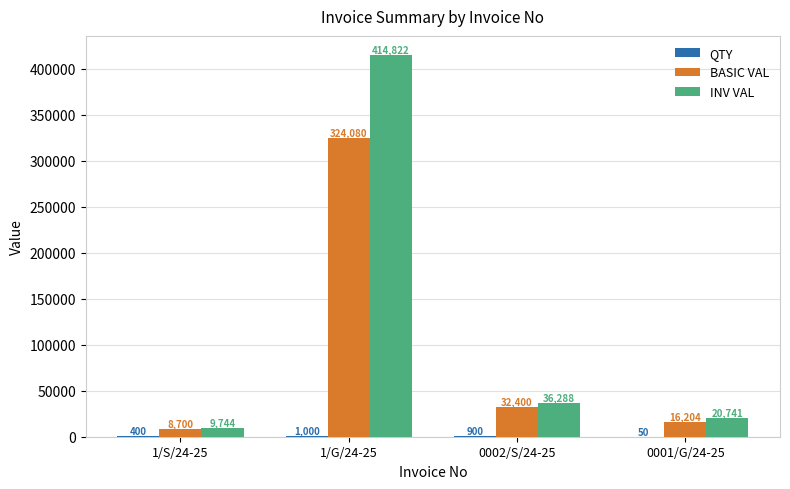

The INV VAL series shows 239165.3 at 1/G/24-25. True or false?

False